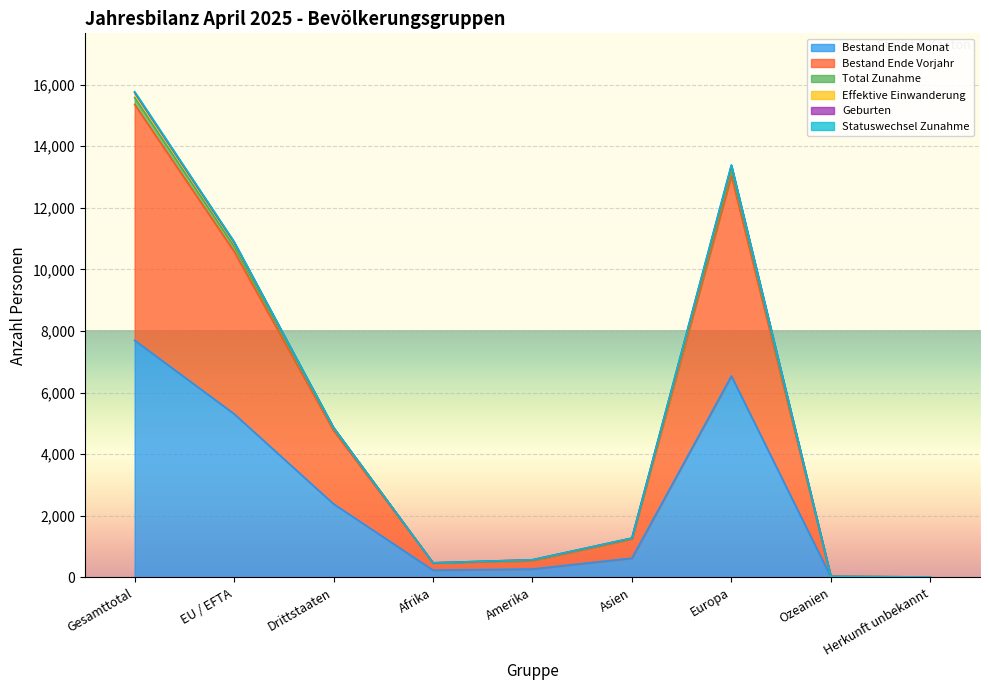

The value of Effektive Einwanderung at Gesamttotal is 25288. True or false?

False